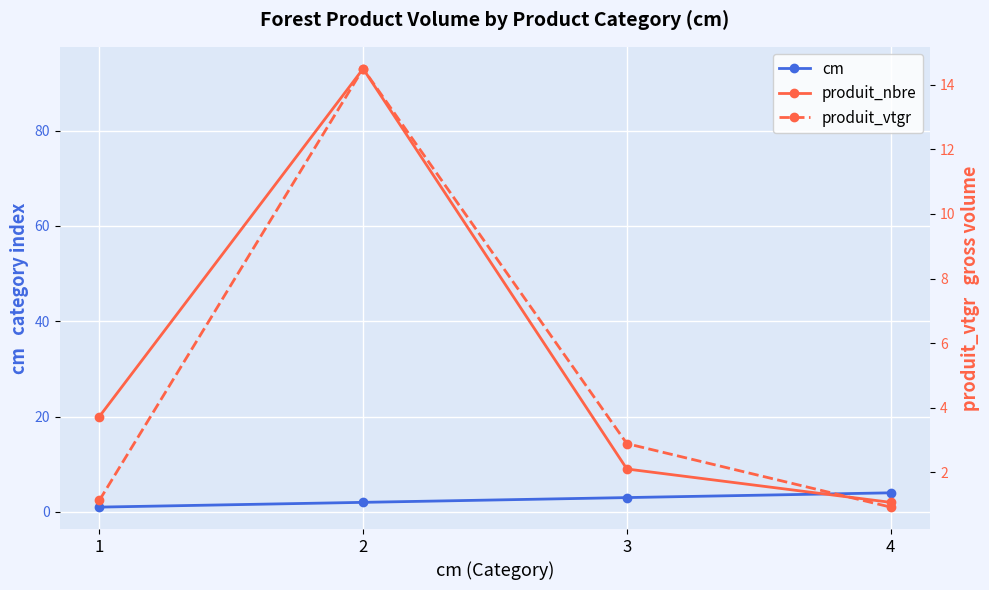

True or false: produit_vtgr and produit_nbre cross at least once.

False